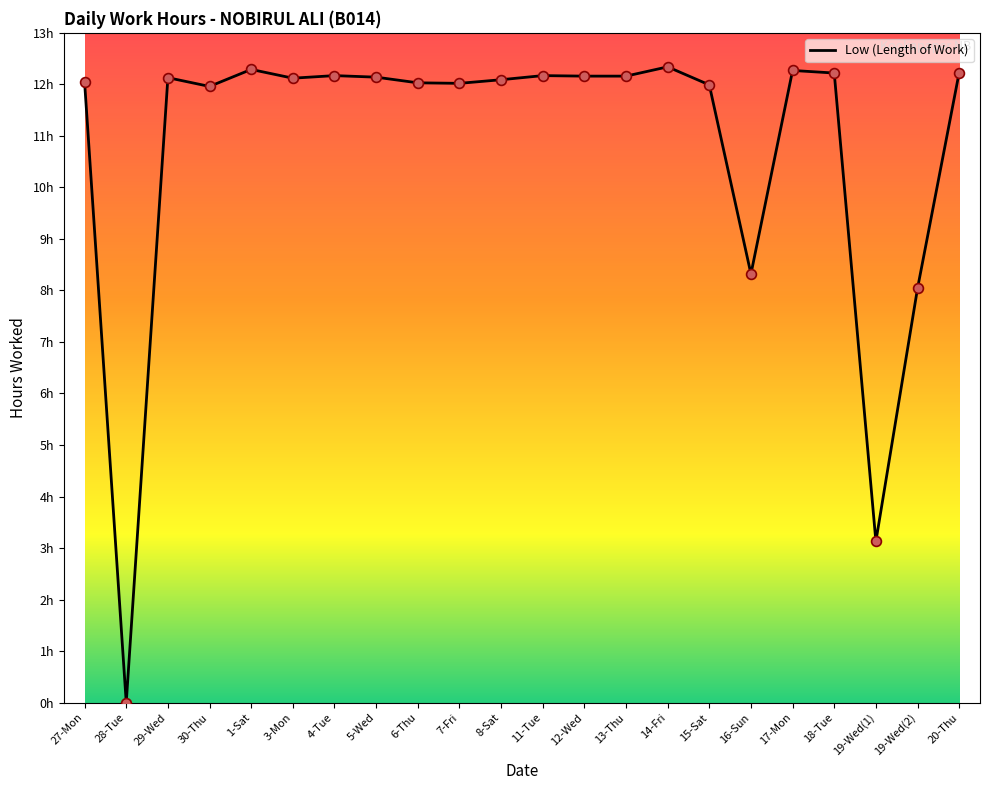

Between 15-Sat and 29-Wed, which is larger?

29-Wed